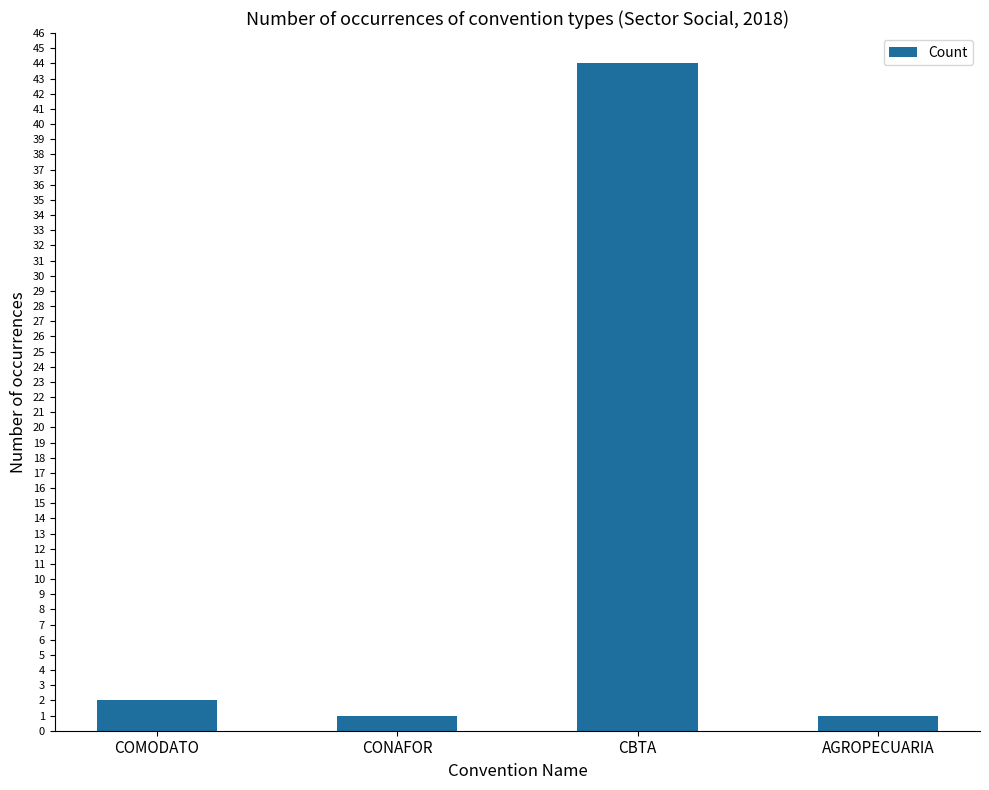

What is the greatest value displayed?

44